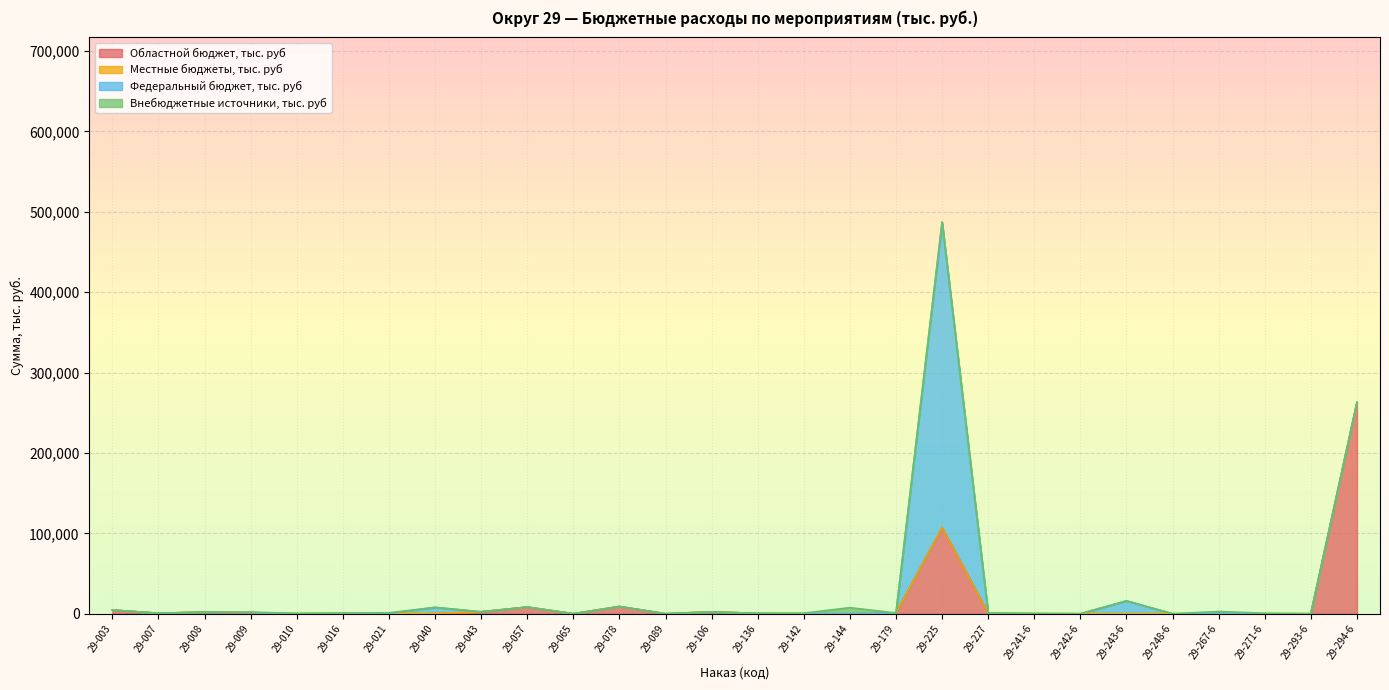

True or false: Федеральный бюджет, тыс. руб has a value of -238268.0 at 29-179.

False